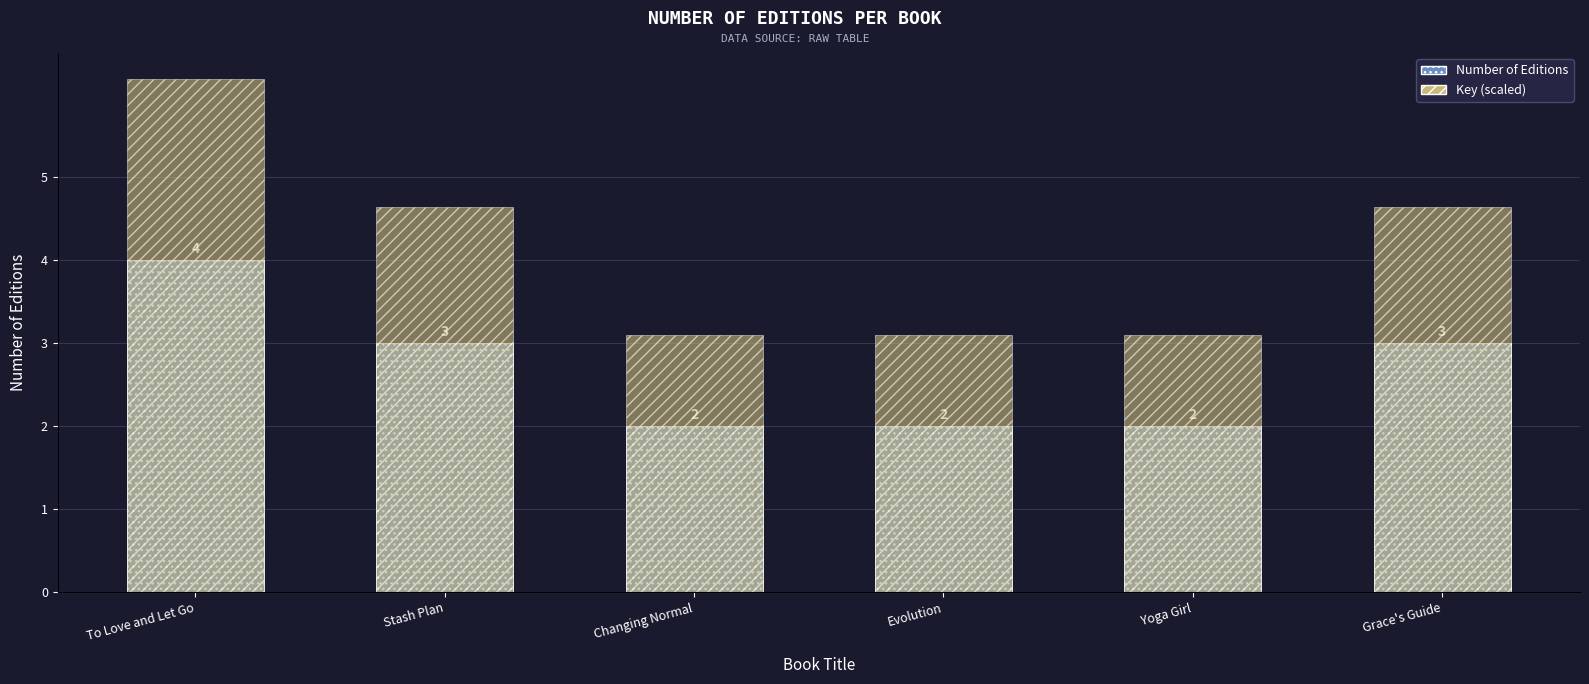

Reading left to right, extract all data points from this chart.

Number of Editions: To Love and Let Go=4	Stash Plan=3	Changing Normal=2	Evolution=2	Yoga Girl=2	Grace's Guide=3
Number of Editions (main): To Love and Let Go=4	Stash Plan=3	Changing Normal=2	Evolution=2	Yoga Girl=2	Grace's Guide=3
Key (scaled): To Love and Let Go=4	Stash Plan=3	Changing Normal=2	Evolution=2	Yoga Girl=2	Grace's Guide=3